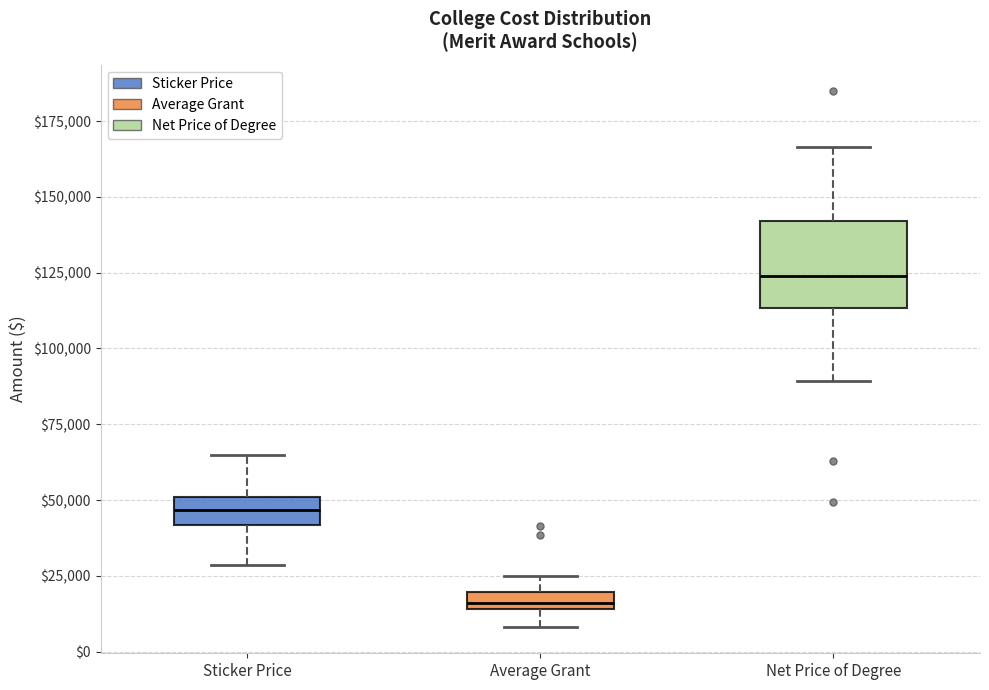

Which box is the tallest, from its lower edge to its upper edge?

Net Price of Degree